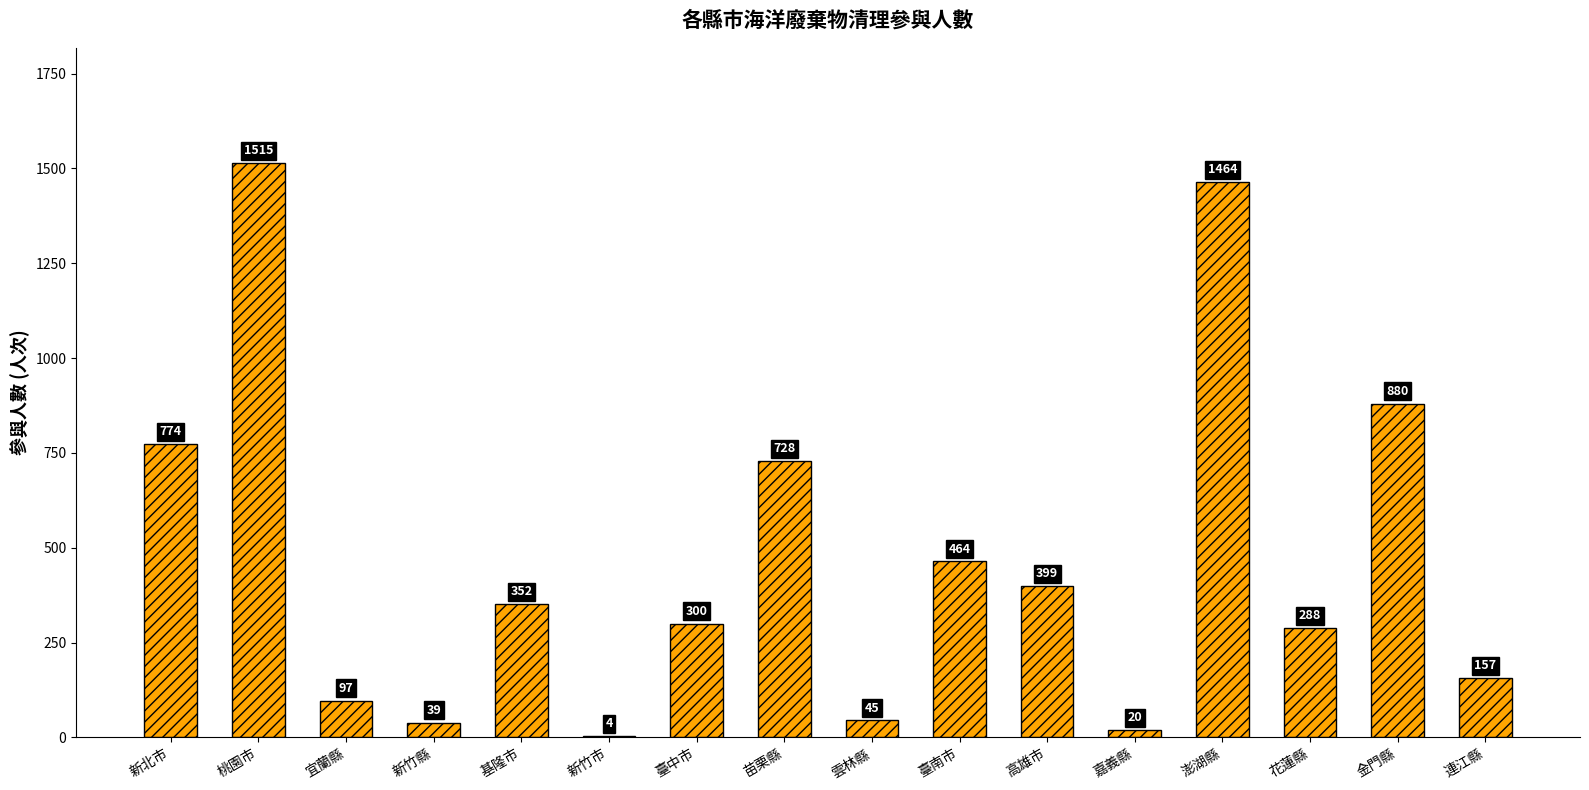

What is the change in value from 新竹縣 to 澎湖縣?

+1425